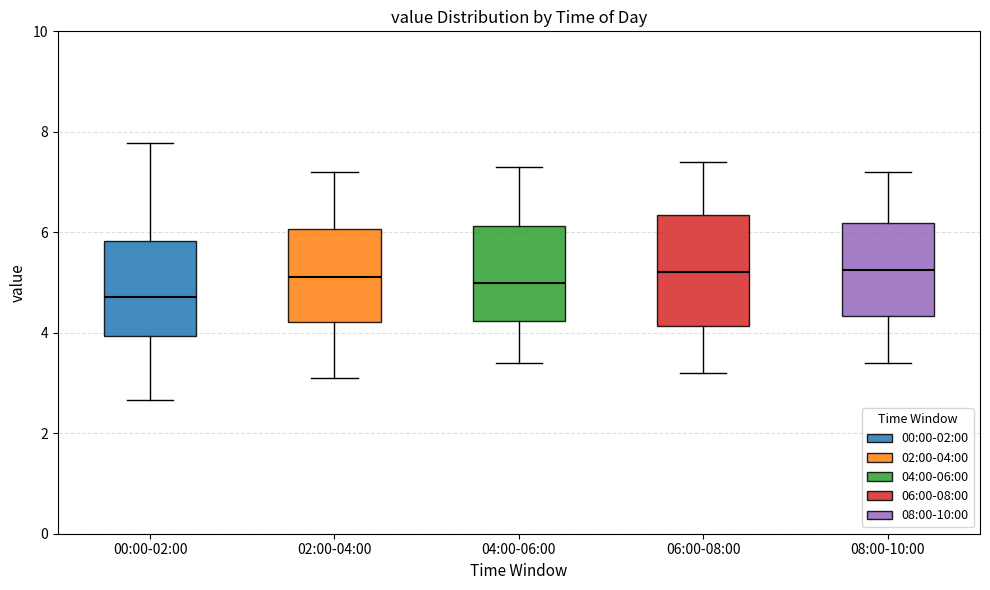

Which box is the tallest, from its lower edge to its upper edge?

06:00-08:00